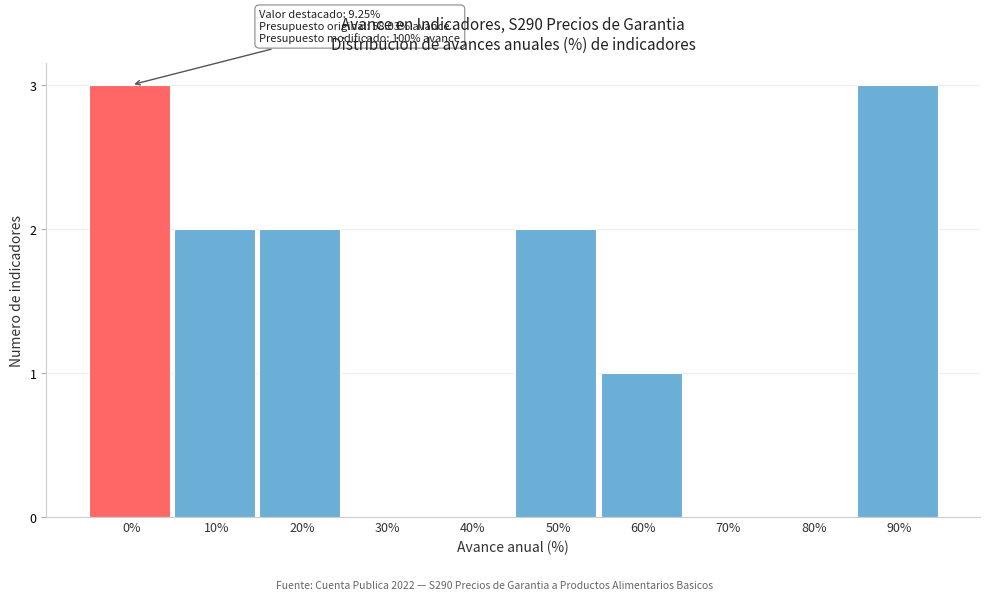

Reading left to right, what are all the values shown in this chart?

0%=3	10%=2	20%=2	30%=0	40%=0	50%=2	60%=1	70%=0	80%=0	90%=3